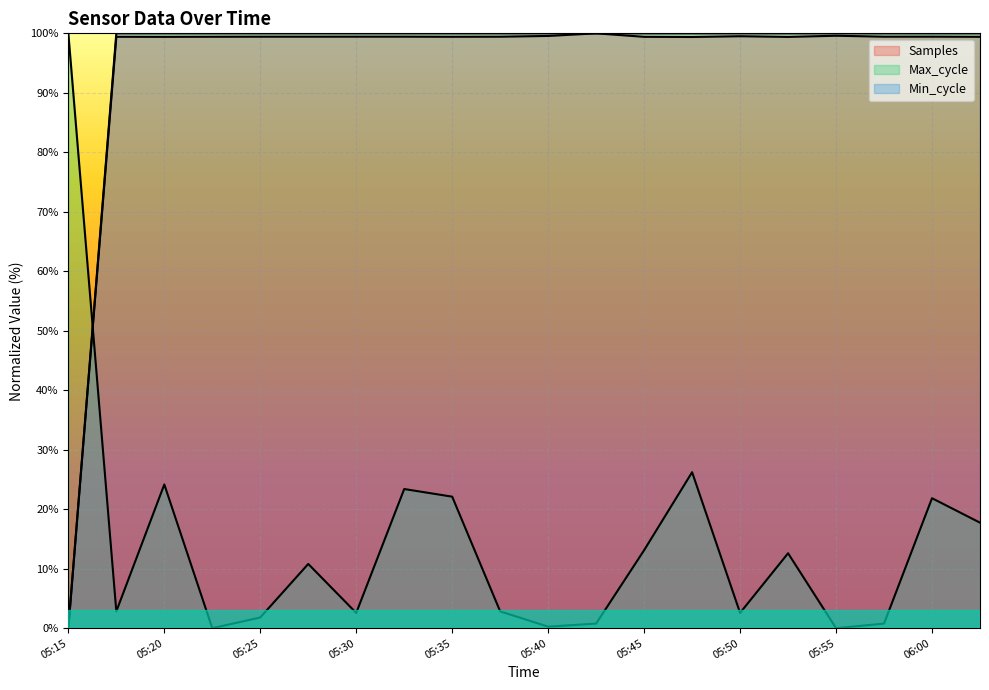

How many lines are shown in the chart?

3